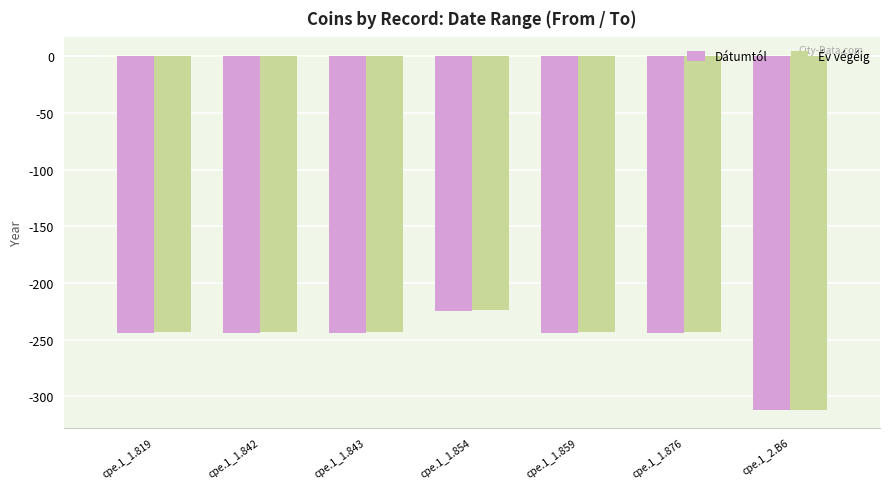

The value of Év végéig at cpe.1_1.854 is -327. True or false?

False